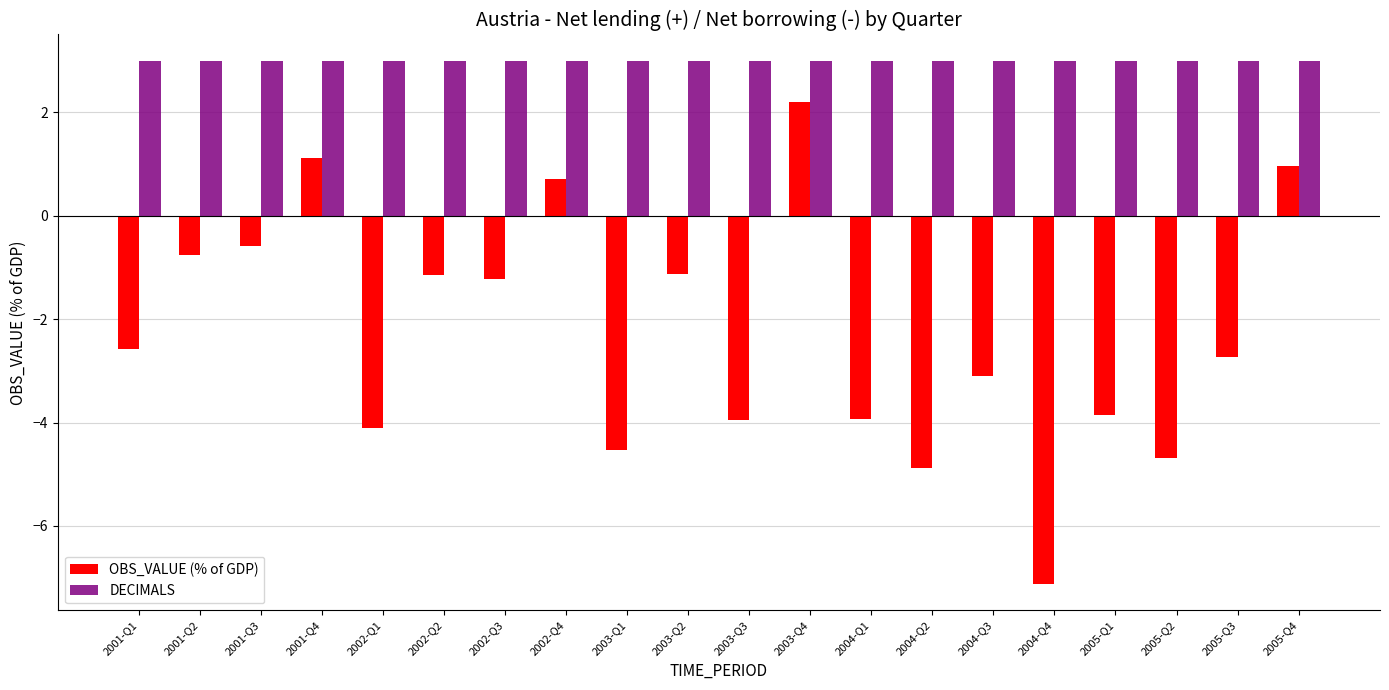

What is the label of the 3rd bar from the right?

2005-Q2